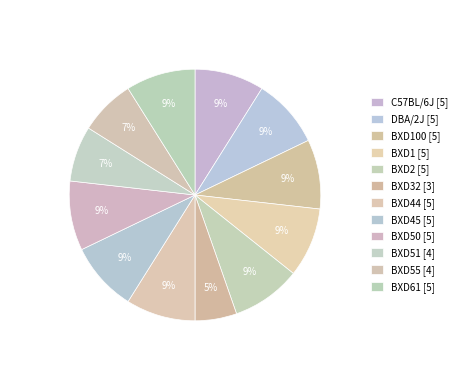

Count the number of slices in the pie.

12